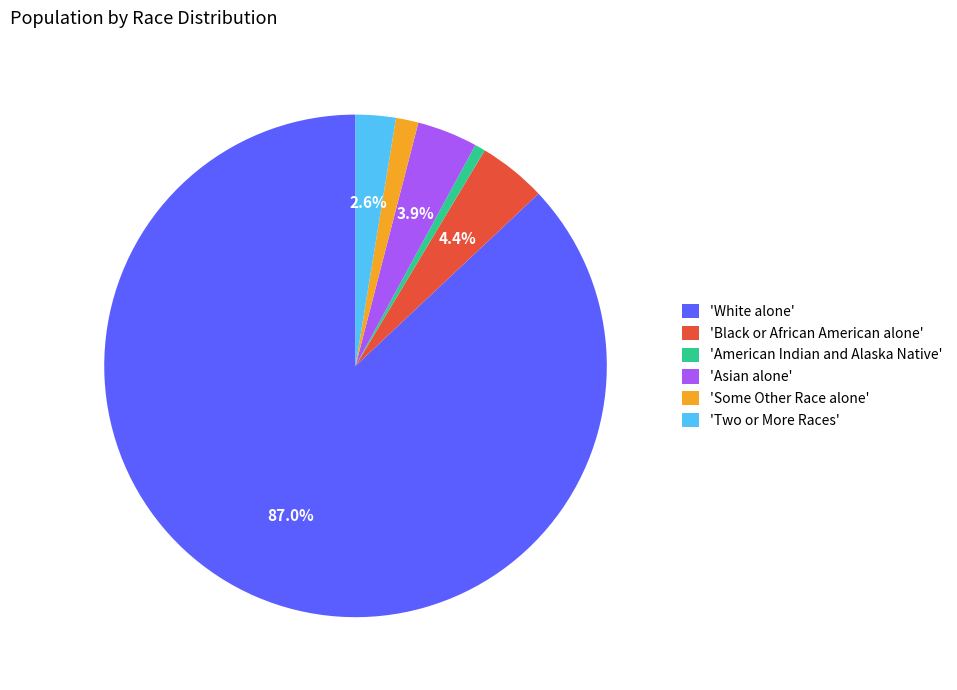

What is the ratio of the value at 'American Indian and Alaska Native' to the value at 'Two or More Races'?

0.3